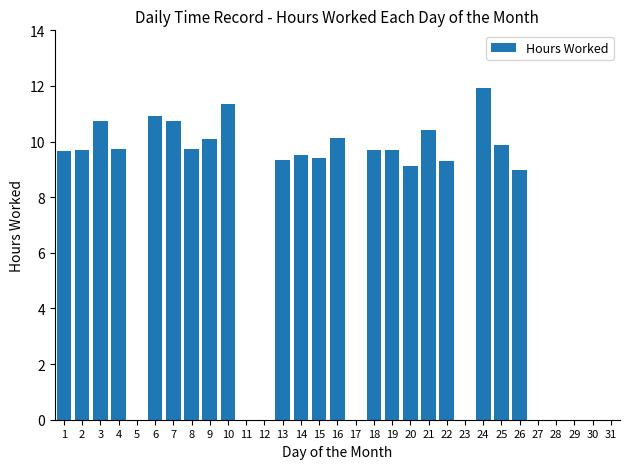

Which has a higher value, 30 or 26?

26